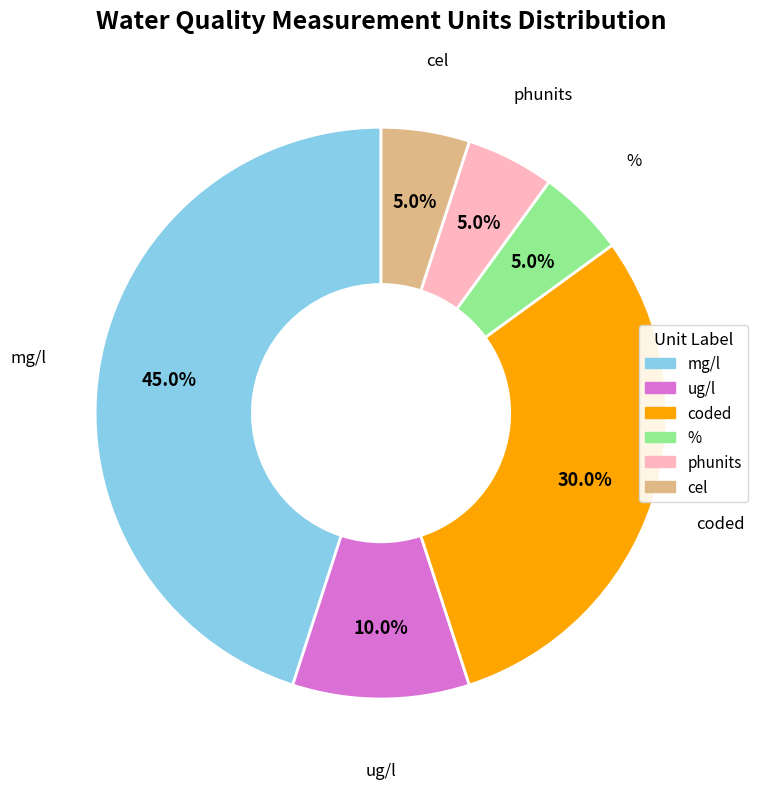

Does phunits account for over 50% of the chart?

No